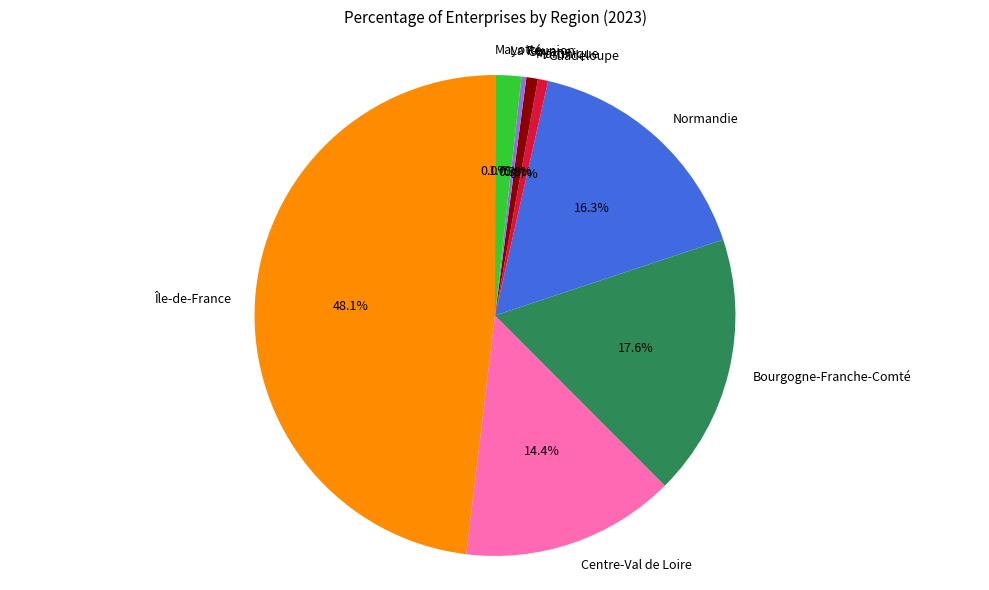

Is it true that Normandie is 6% of the pie?

False